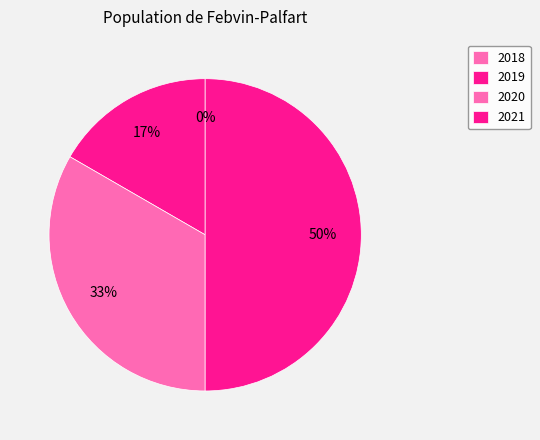

Is it true that 2019 is 17% of the pie?

True